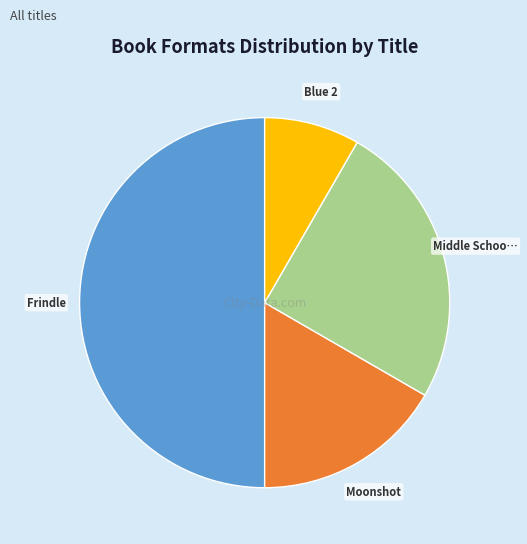

Count the number of slices in the pie.

4